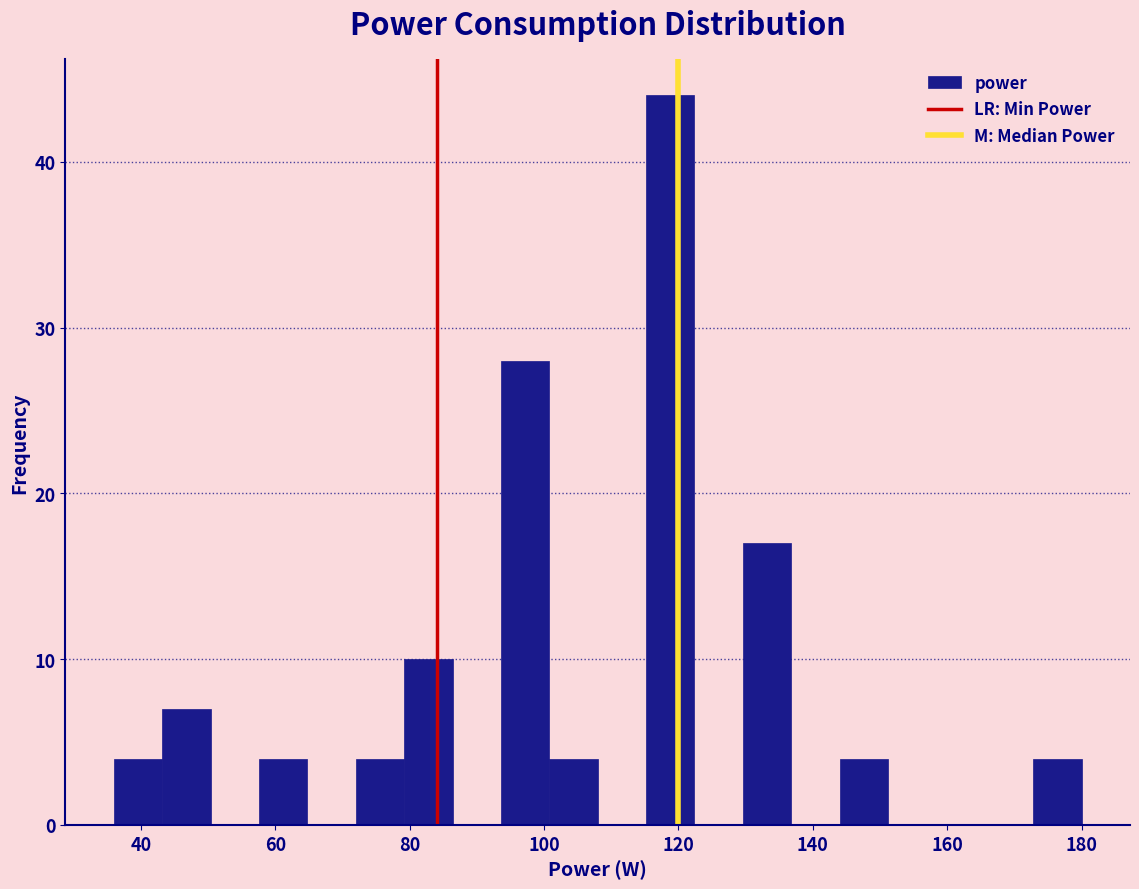

Read against the x-axis, roughly where is the centre of the tallest bar?

118